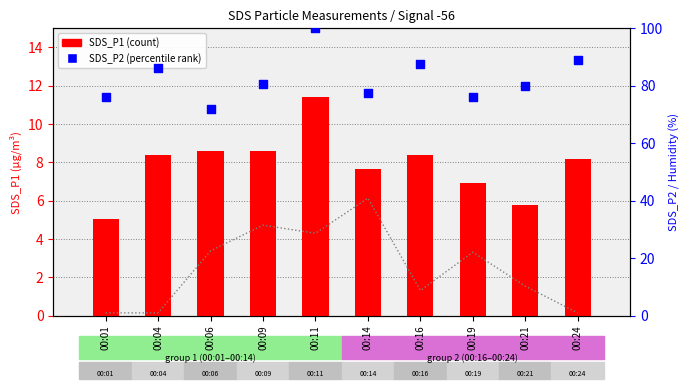

Which series has the largest Y range (max minus min)?

Humidity